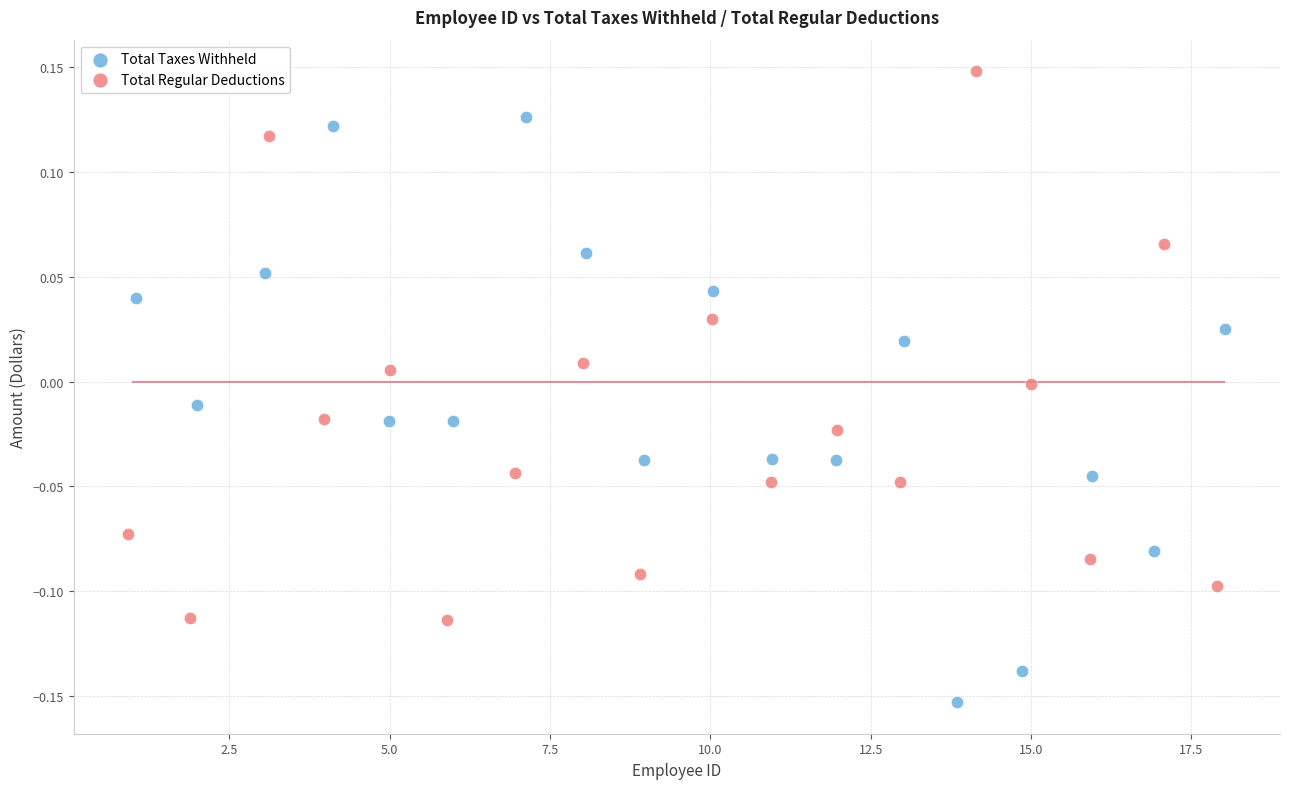

Which series contains the highest Y value?

Total Regular Deductions